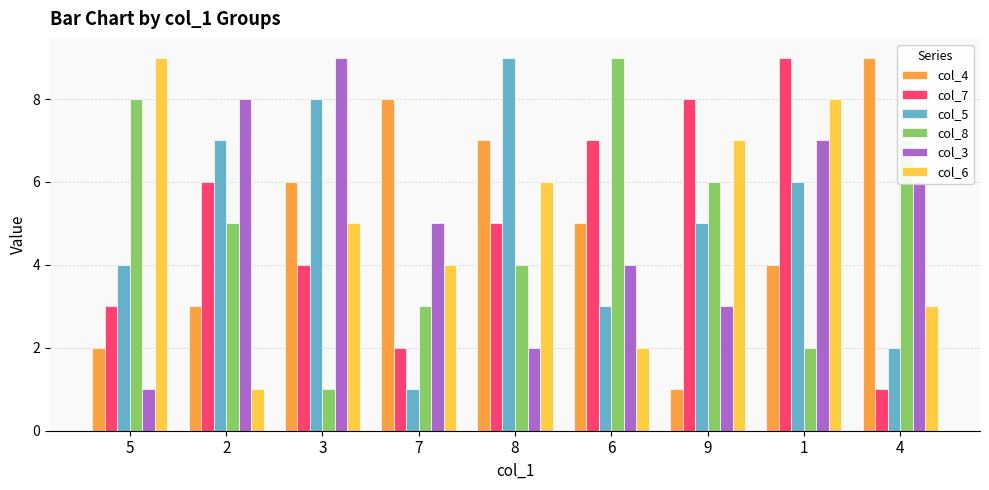

What is the value of the col_3 bar at the 5th from the left?

2